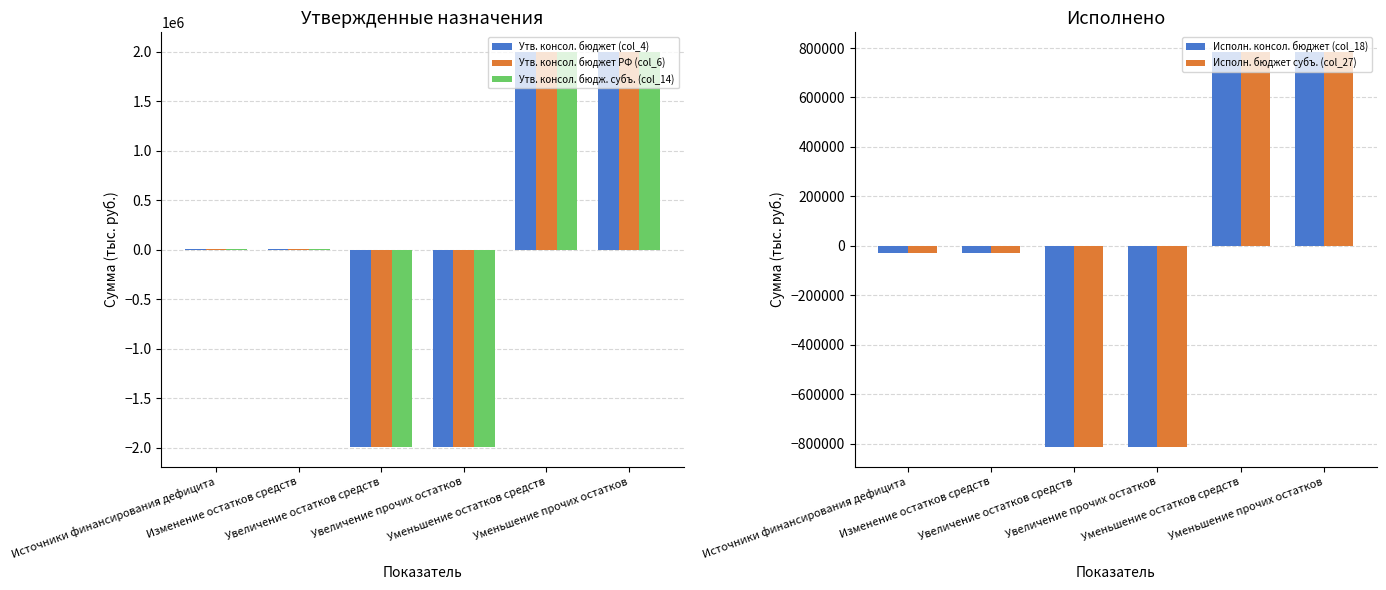

Reading left to right, transcribe all the data shown in this chart.

Утв. консол. бюджет (col_4): Источники финансирования дефицита=1553.1	Изменение остатков средств=1553.1	Увеличение остатков средств=-1993588.8	Увеличение прочих остатков=-1993588.8	Уменьшение остатков средств=1995141.9	Уменьшение прочих остатков=1995141.9
Утв. консол. бюджет РФ (col_6): Источники финансирования дефицита=1553.1	Изменение остатков средств=1553.1	Увеличение остатков средств=-1993588.8	Увеличение прочих остатков=-1993588.8	Уменьшение остатков средств=1995141.9	Уменьшение прочих остатков=1995141.9
Утв. консол. бюдж. субъ. (col_14): Источники финансирования дефицита=1553.1	Изменение остатков средств=1553.1	Увеличение остатков средств=-1993588.8	Увеличение прочих остатков=-1993588.8	Уменьшение остатков средств=1995141.9	Уменьшение прочих остатков=1995141.9
Исполн. консол. бюджет (col_18): Источники финансирования дефицита=-30030.7	Изменение остатков средств=-30030.7	Увеличение остатков средств=-813563.0	Увеличение прочих остатков=-813563.0	Уменьшение остатков средств=783532.3	Уменьшение прочих остатков=783532.3
Исполн. бюджет субъ. (col_27): Источники финансирования дефицита=-30030.7	Изменение остатков средств=-30030.7	Увеличение остатков средств=-813563.0	Увеличение прочих остатков=-813563.0	Уменьшение остатков средств=783532.3	Уменьшение прочих остатков=783532.3